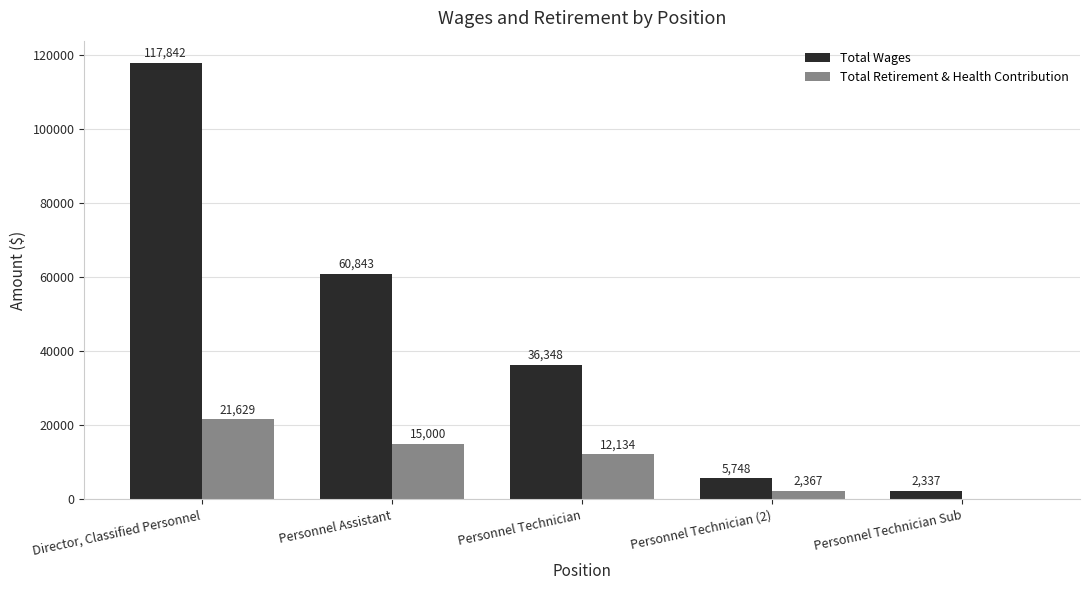

Does the chart contain stacked bars?

No